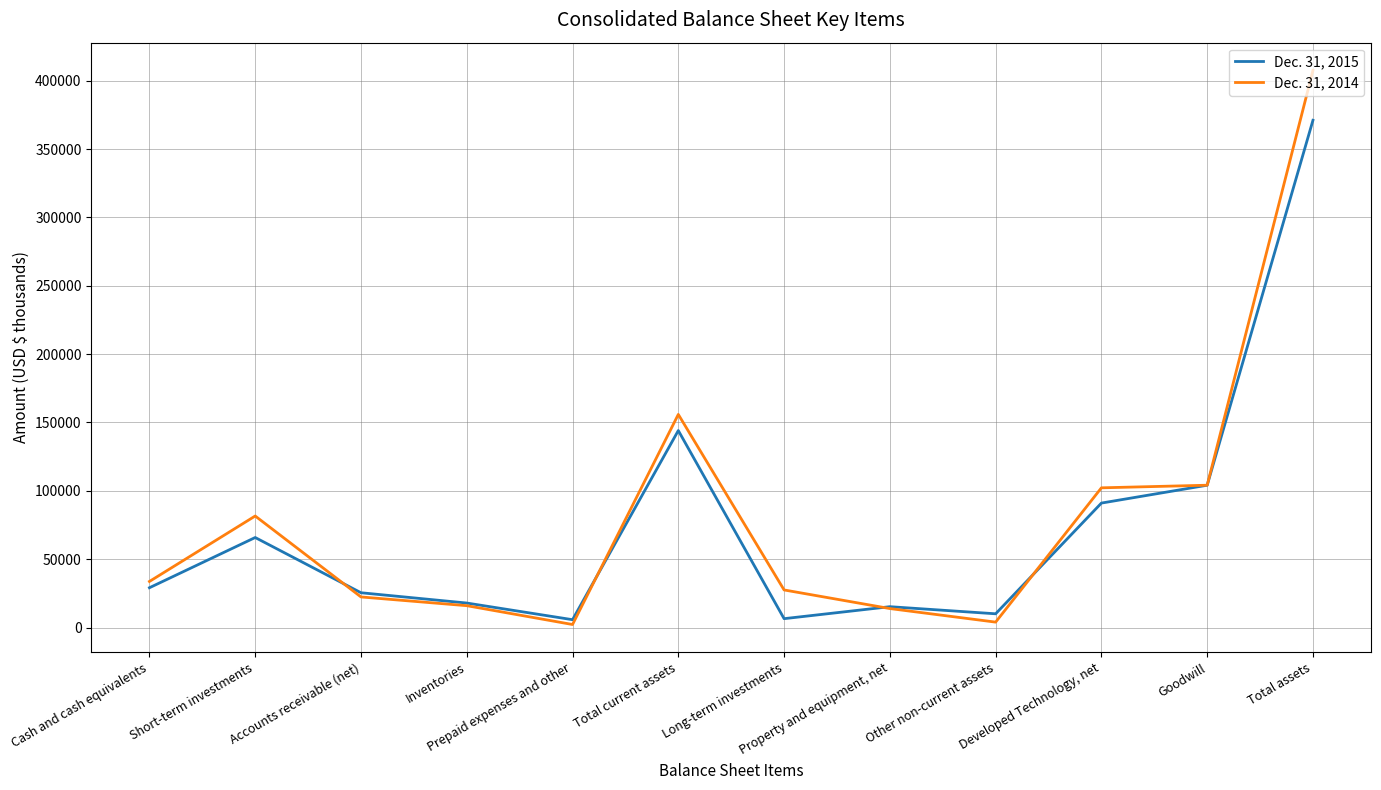

True or false: Dec. 31, 2014 and Dec. 31, 2015 intersect in this chart.

True